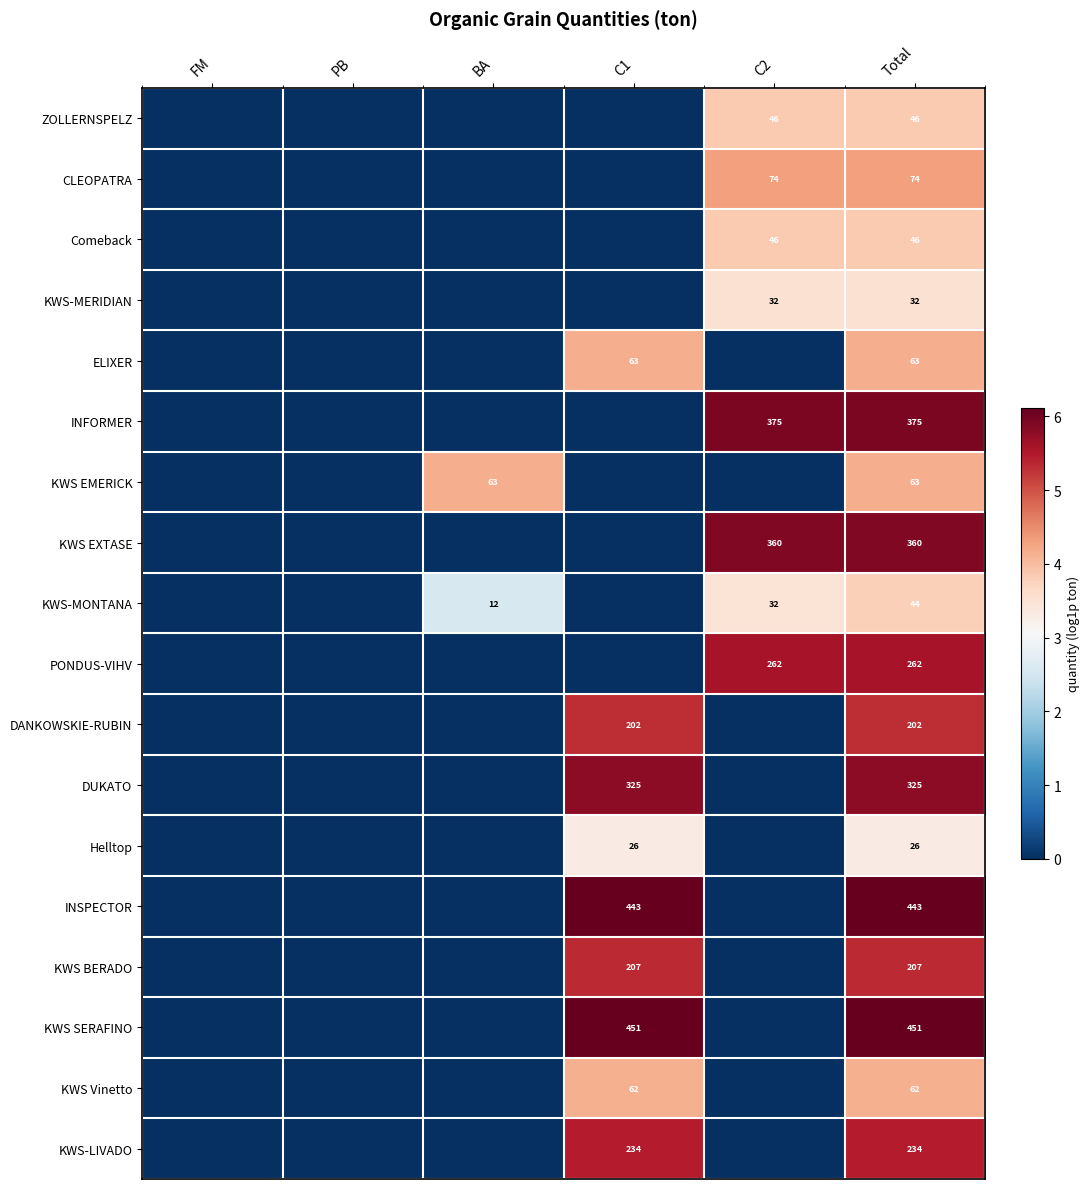

Between Total and PB, which is larger?

Total